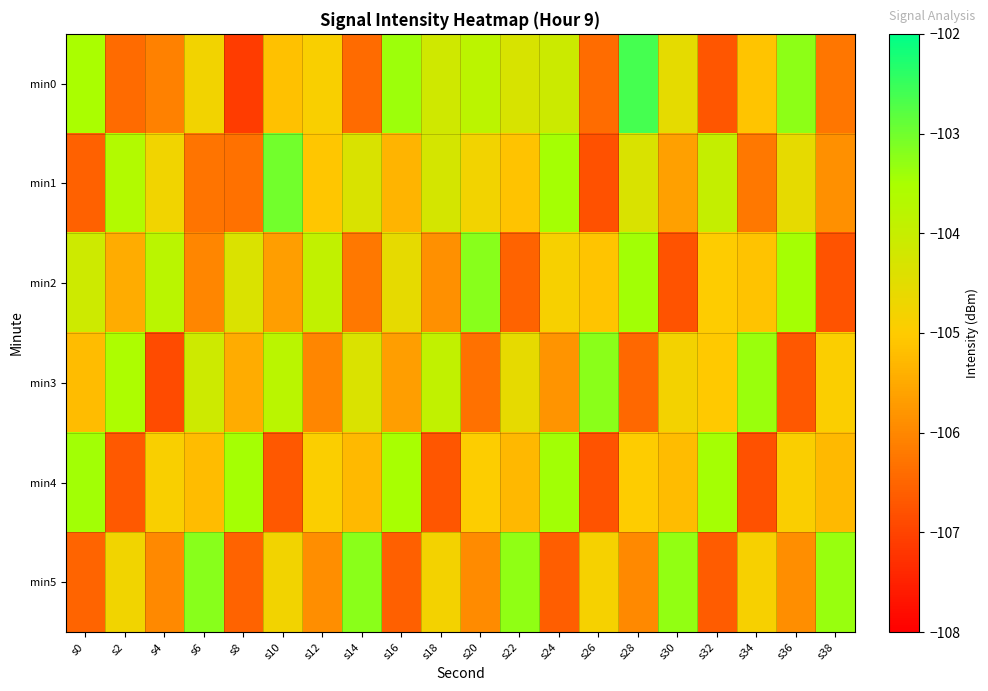

Reading right to left, transcribe all the data shown in this chart.

min0: s38=-106.3	s36=-103.3	s34=-105.1	s32=-106.7	s30=-104.5	s28=-102.6	s26=-106.4	s24=-104.1	s22=-104.3	s20=-103.8	s18=-104.2	s16=-103.4	s14=-106.4	s12=-104.9	s10=-105.2	s8=-107.1	s6=-104.8	s4=-106.1	s2=-106.4	s0=-103.5
min1: s38=-105.9	s36=-104.6	s34=-106.2	s32=-104.0	s30=-105.7	s28=-104.3	s26=-106.8	s24=-103.5	s22=-105.1	s20=-104.8	s18=-104.3	s16=-105.3	s14=-104.3	s12=-105.1	s10=-103.0	s8=-106.3	s6=-106.3	s4=-104.7	s2=-103.6	s0=-106.6
min2: s38=-106.8	s36=-103.5	s34=-105.1	s32=-105.0	s30=-106.8	s28=-103.4	s26=-105.1	s24=-104.9	s22=-106.5	s20=-103.2	s18=-105.9	s16=-104.6	s14=-106.2	s12=-103.9	s10=-105.7	s8=-104.3	s6=-106.0	s4=-103.8	s2=-105.5	s0=-104.1
min3: s38=-104.9	s36=-106.7	s34=-103.4	s32=-105.0	s30=-104.8	s28=-106.5	s26=-103.2	s24=-105.8	s22=-104.6	s20=-106.3	s18=-103.9	s16=-105.7	s14=-104.3	s12=-106.0	s10=-103.8	s8=-105.5	s6=-104.1	s4=-106.9	s2=-103.6	s0=-105.2
min4: s38=-105.3	s36=-104.9	s34=-106.8	s32=-103.5	s30=-105.2	s28=-105.0	s26=-106.8	s24=-103.4	s22=-105.3	s20=-105.0	s18=-106.7	s16=-103.5	s14=-105.3	s12=-104.9	s10=-106.7	s8=-103.5	s6=-105.2	s4=-104.9	s2=-106.7	s0=-103.4
min5: s38=-103.3	s36=-105.9	s34=-104.9	s32=-106.6	s30=-103.3	s28=-106.0	s26=-104.8	s24=-106.6	s22=-103.3	s20=-105.9	s18=-104.8	s16=-106.6	s14=-103.2	s12=-105.9	s10=-104.8	s8=-106.5	s6=-103.2	s4=-106.0	s2=-104.7	s0=-106.5